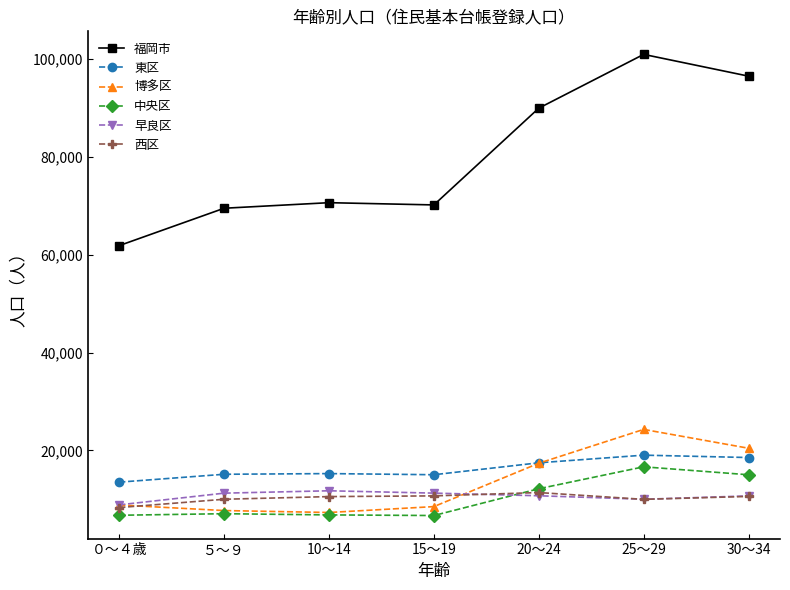

In 西区, how many points are lower than both neighbors (excluding endpoints)?

1